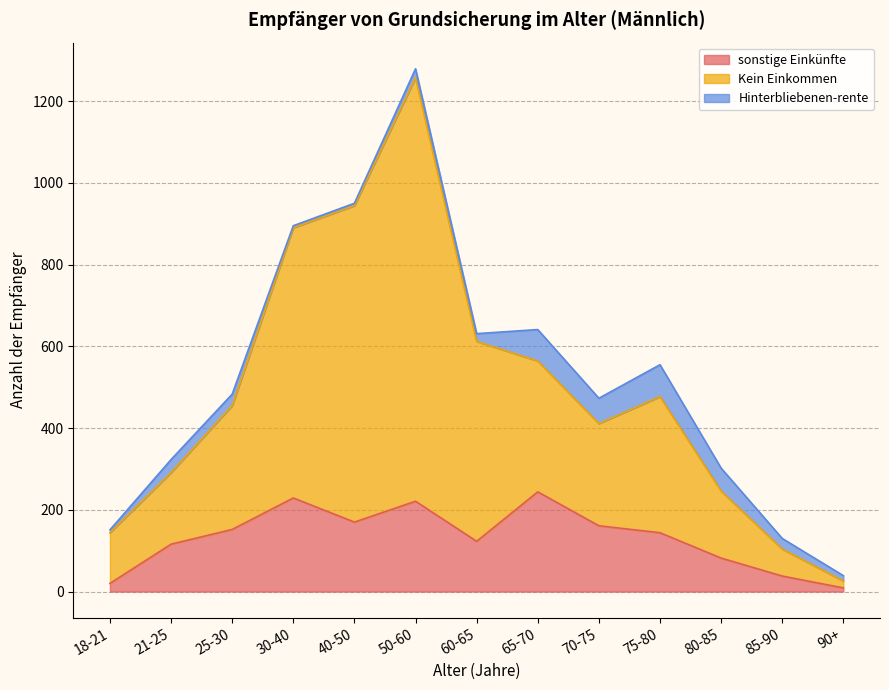

Does the chart have visible grid lines?

Yes